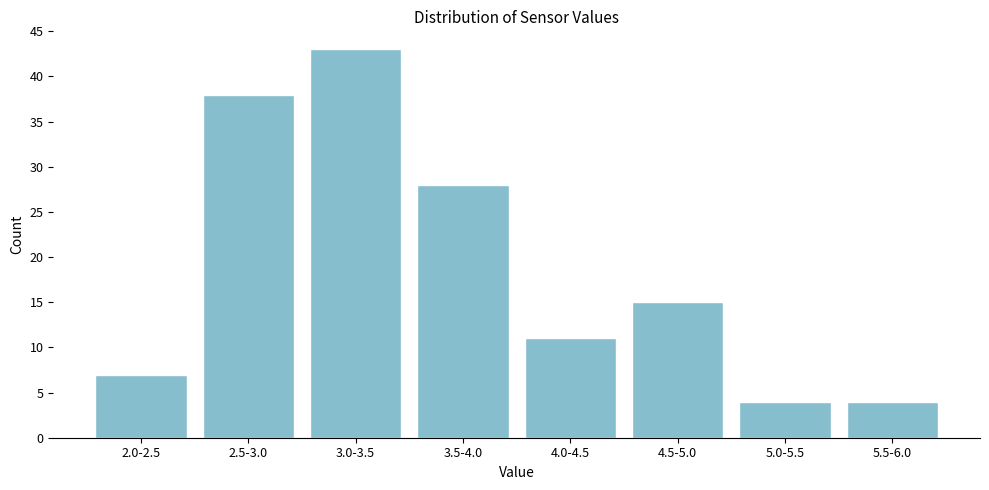

Reading left to right, list all the values displayed in this chart.

7	38	43	28	11	15	4	4